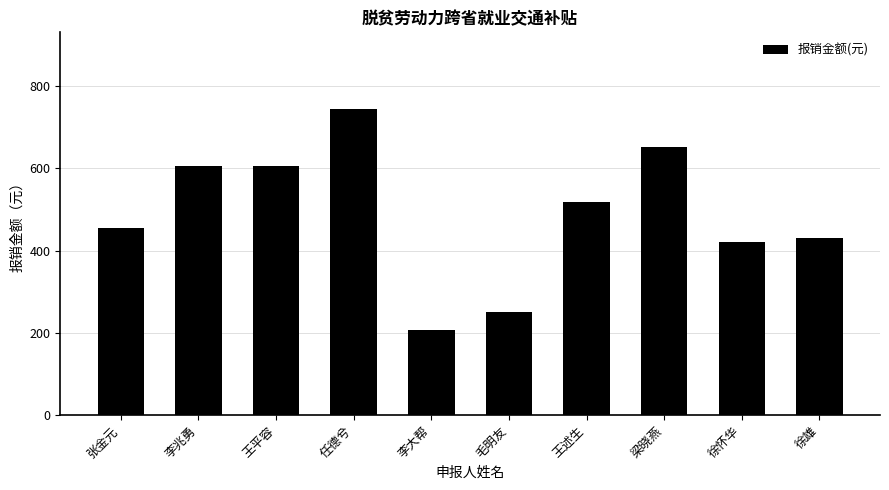

What is the approximate value at 张金元?

456.0